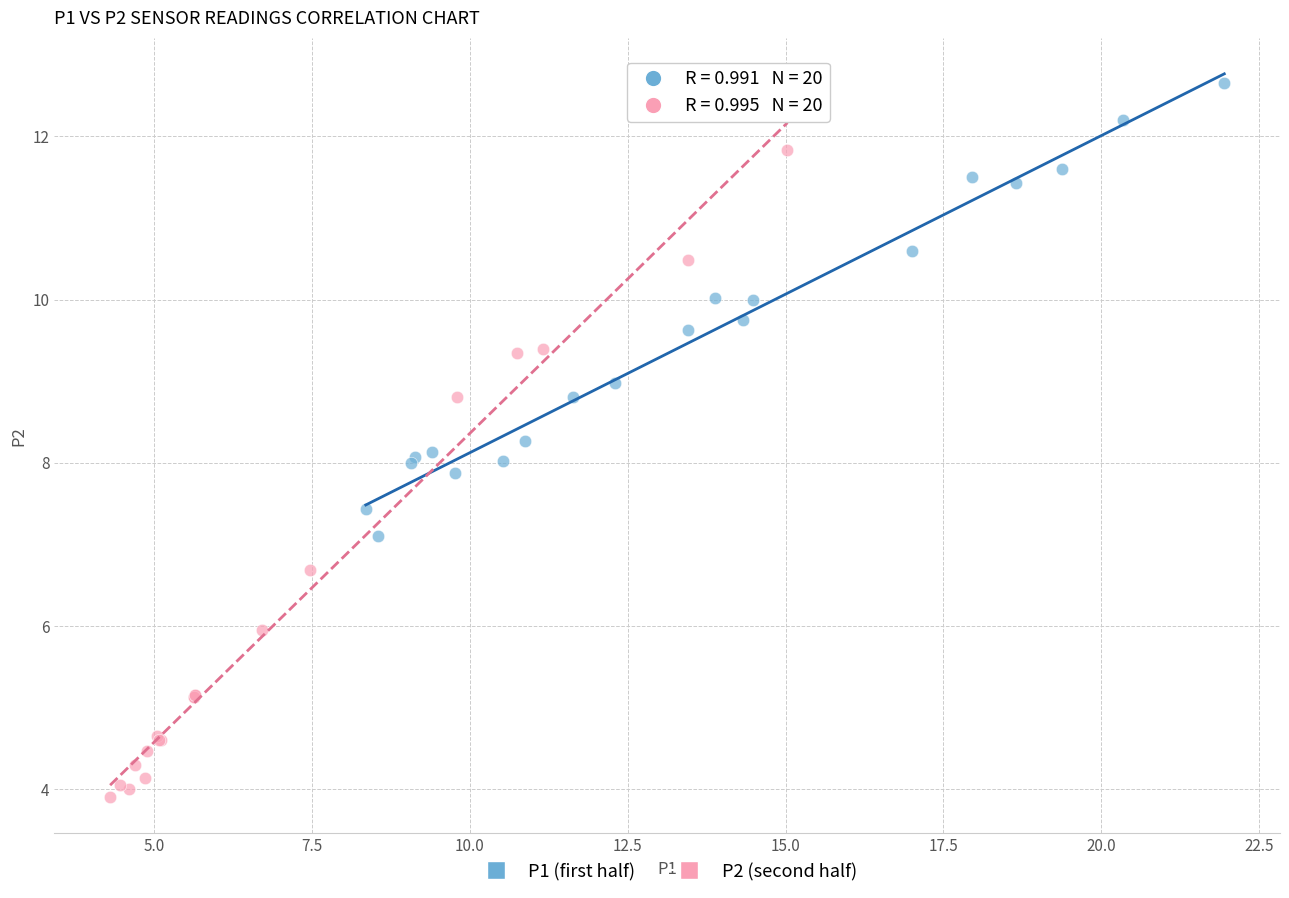

Which series has the largest Y range (max minus min)?

P2 (second half)